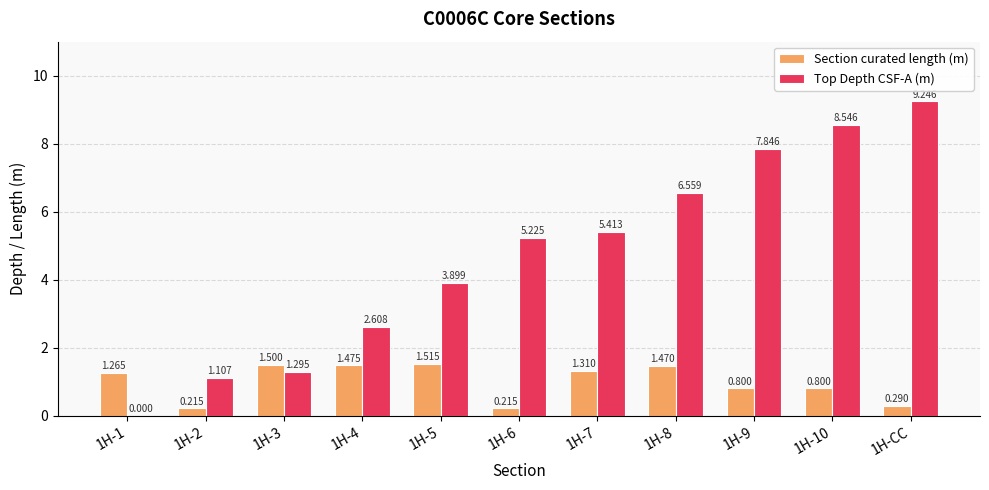

What is the maximum value shown in the chart?

9.2